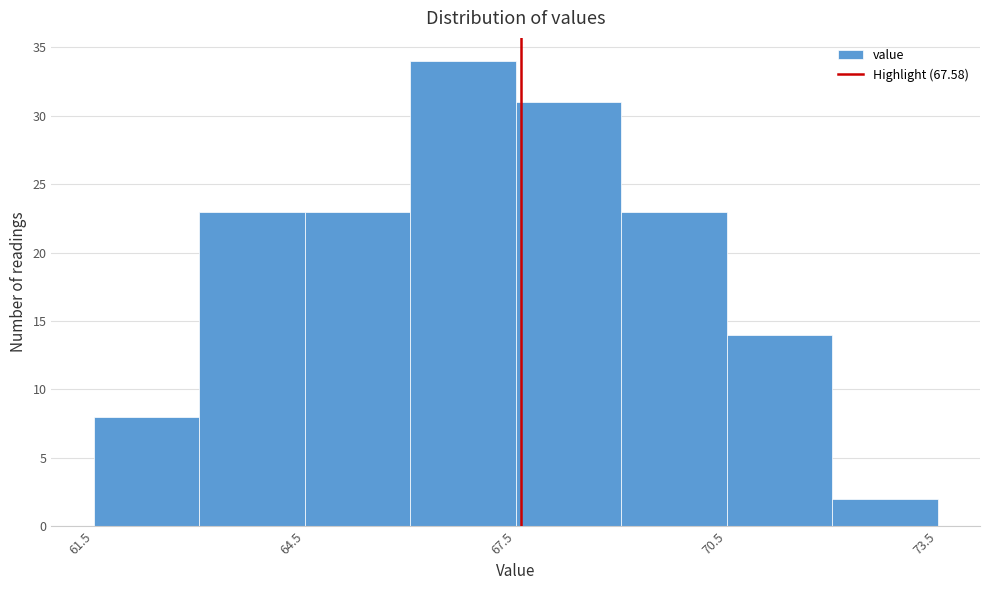

Read against the x-axis, roughly where is the centre of the tallest bar?

67.0